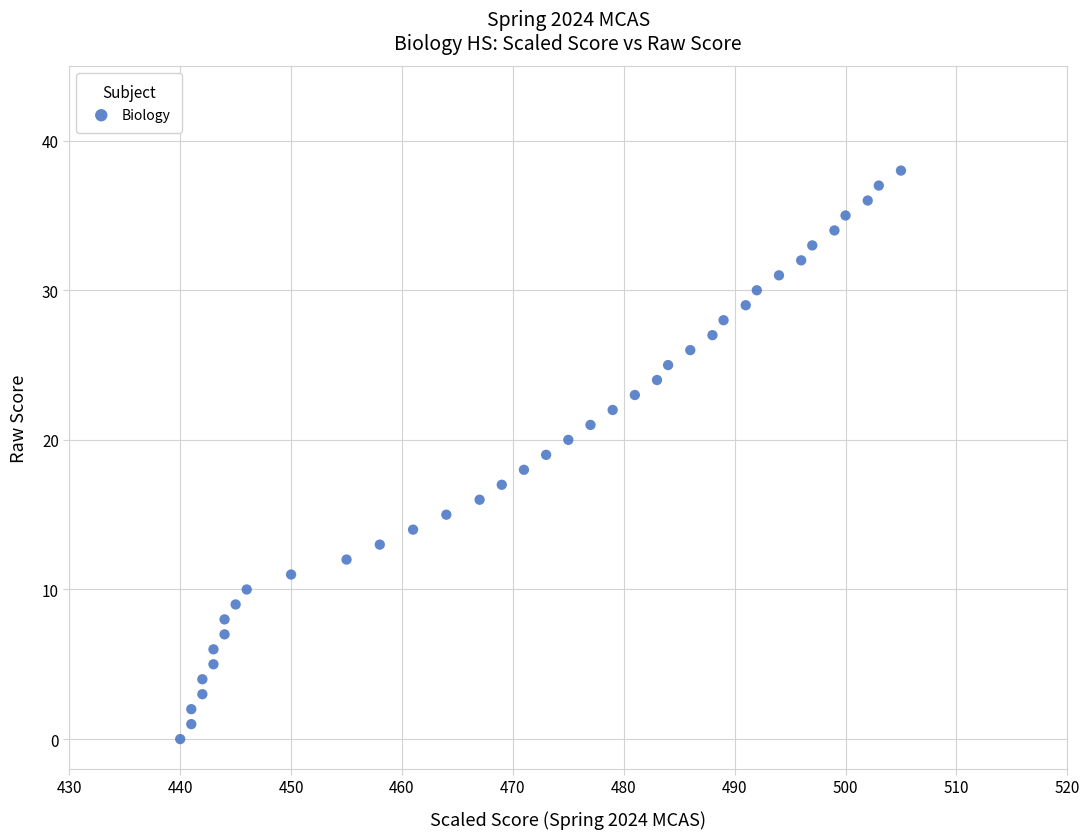

What is the range of X values (max minus min)?

65